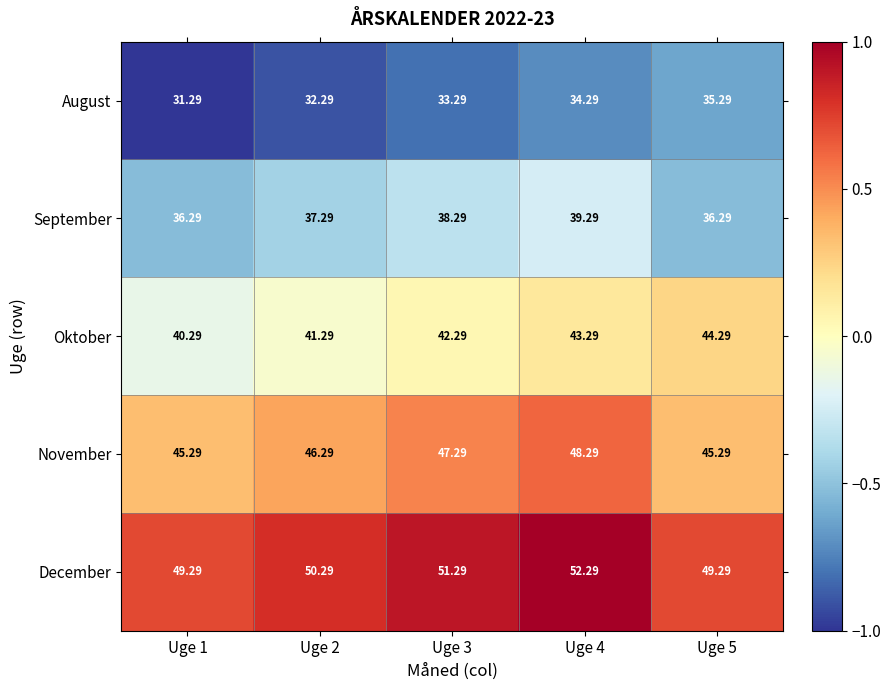

Which series has the largest total across all categories?

December